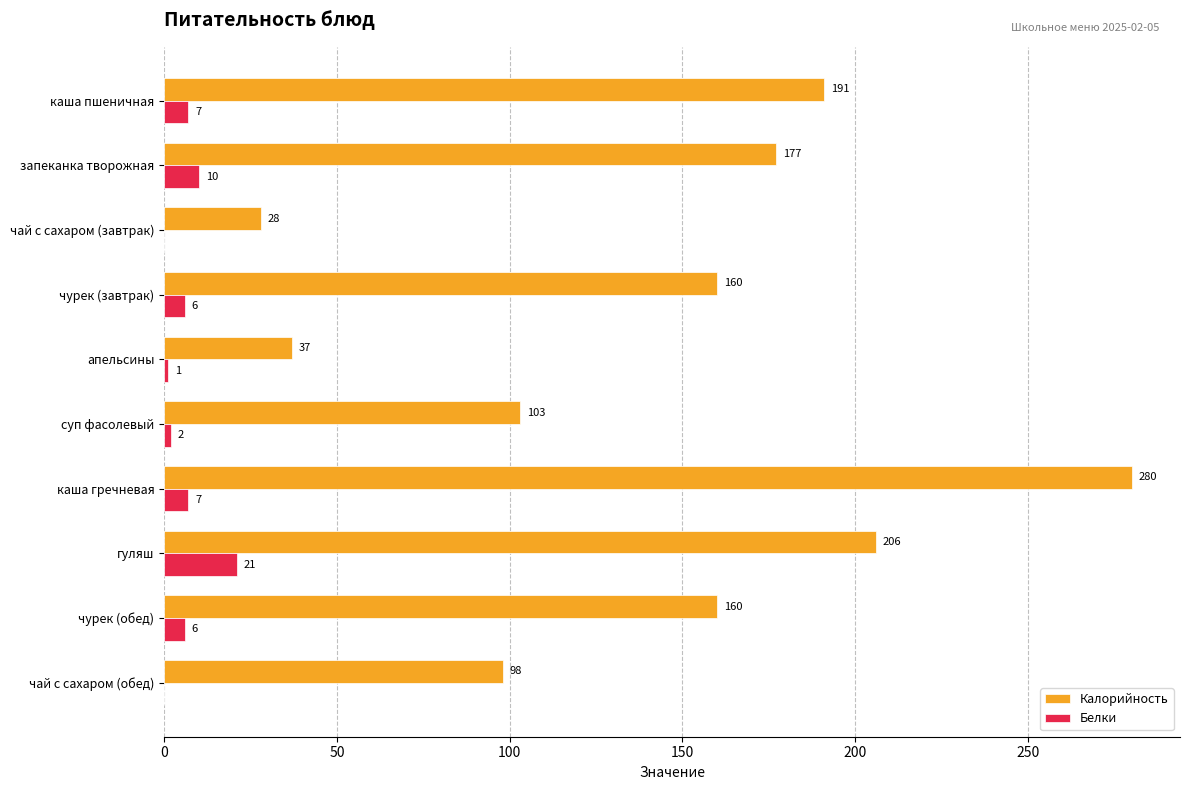

What is the sum of all Калорийность values?

1440